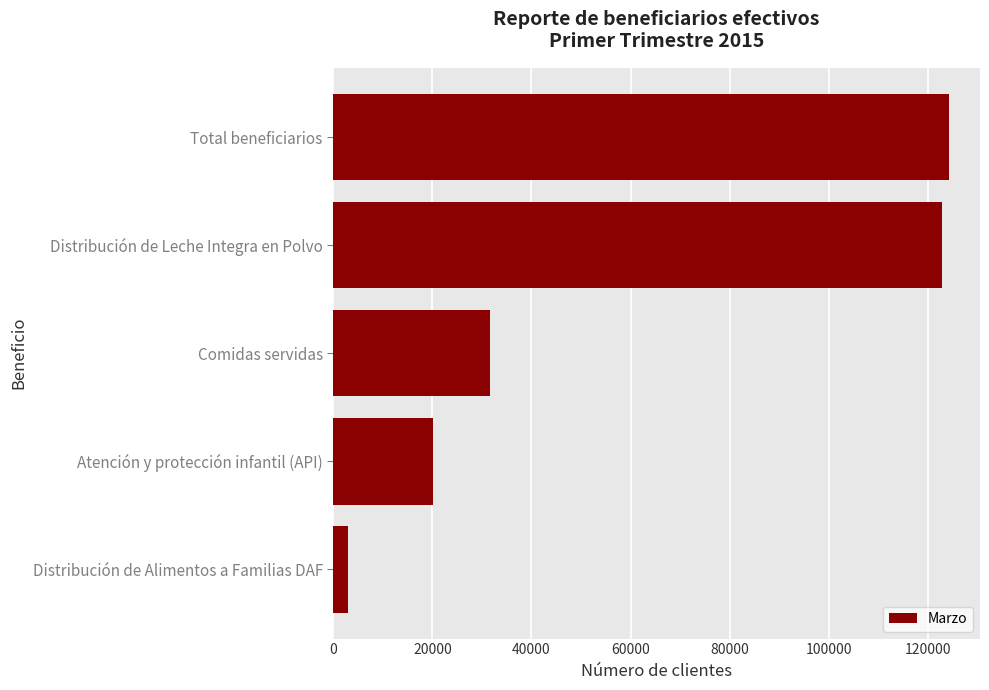

What is the change in value from Distribución de Alimentos a Familias DAF to Distribución de Leche Integra en Polvo?

+119891